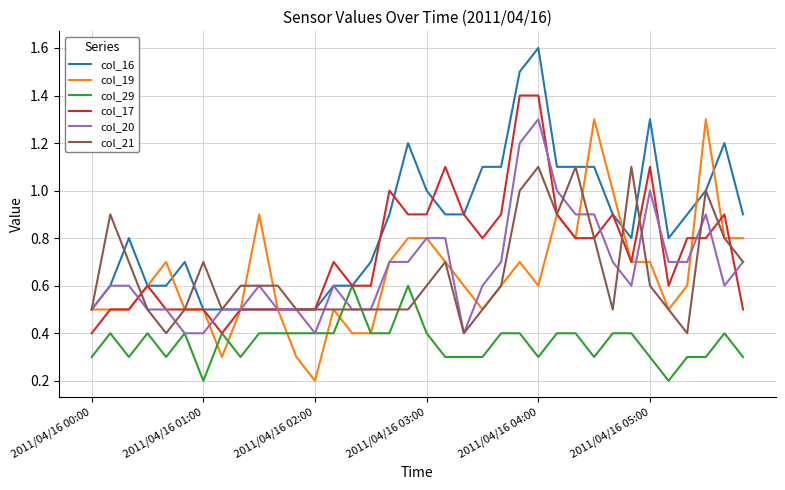

Which series ends up on top after the final intersection of col_20 and col_29?

col_20